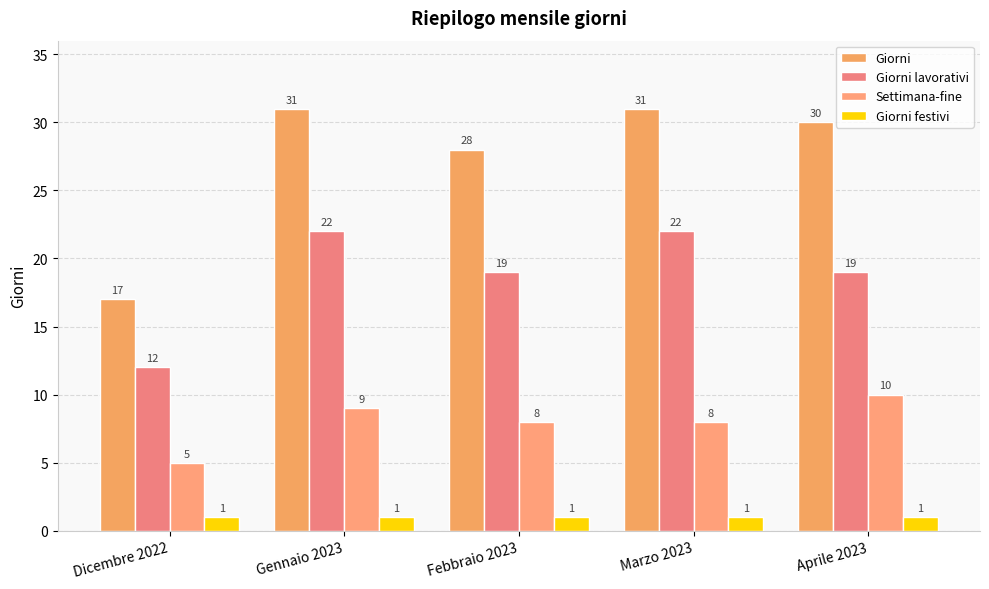

Is it true that Giorni equals 31 at Marzo 2023?

True